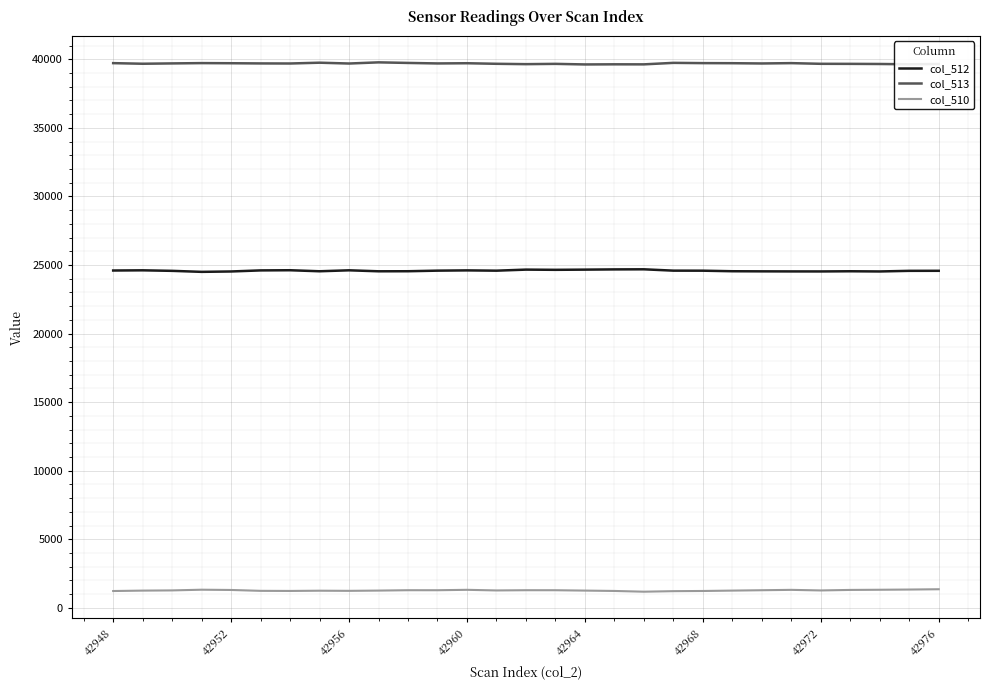

List the series in order of their overall mean, highest first.

col_513, col_512, col_510